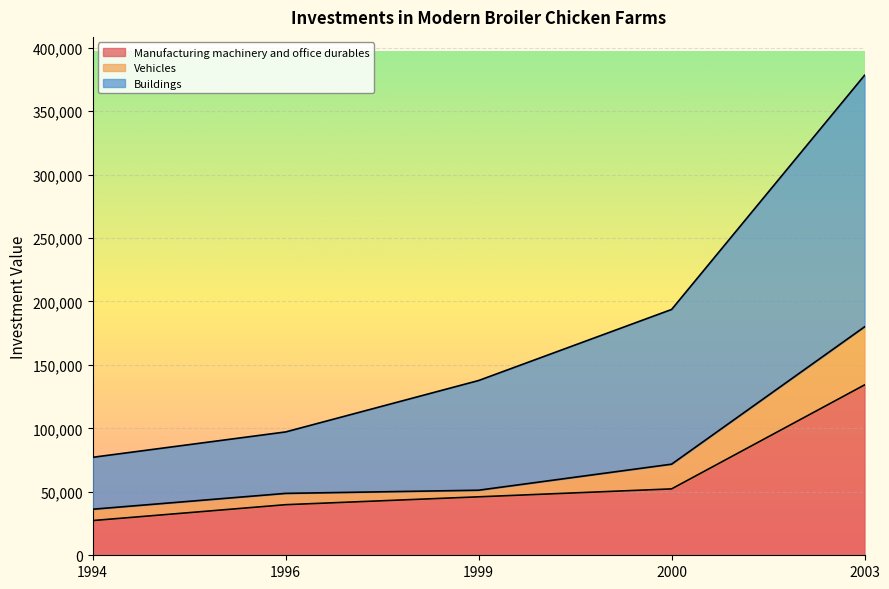

True or false: Manufacturing machinery and office durables and Buildings cross at least once.

False